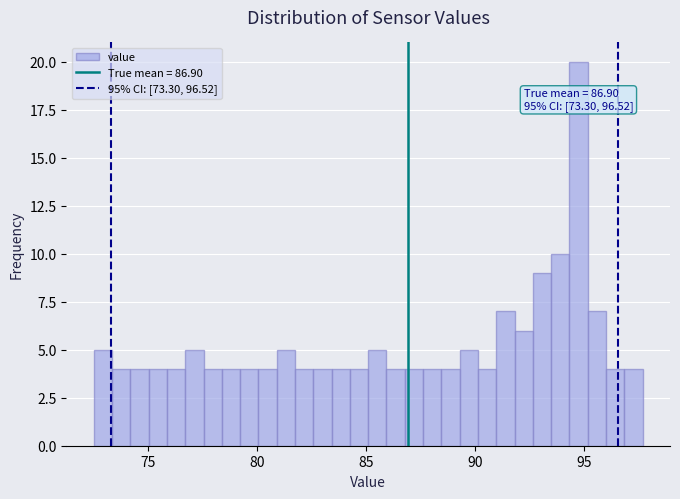

Read against the x-axis, roughly where is the centre of the tallest bar?

94.5